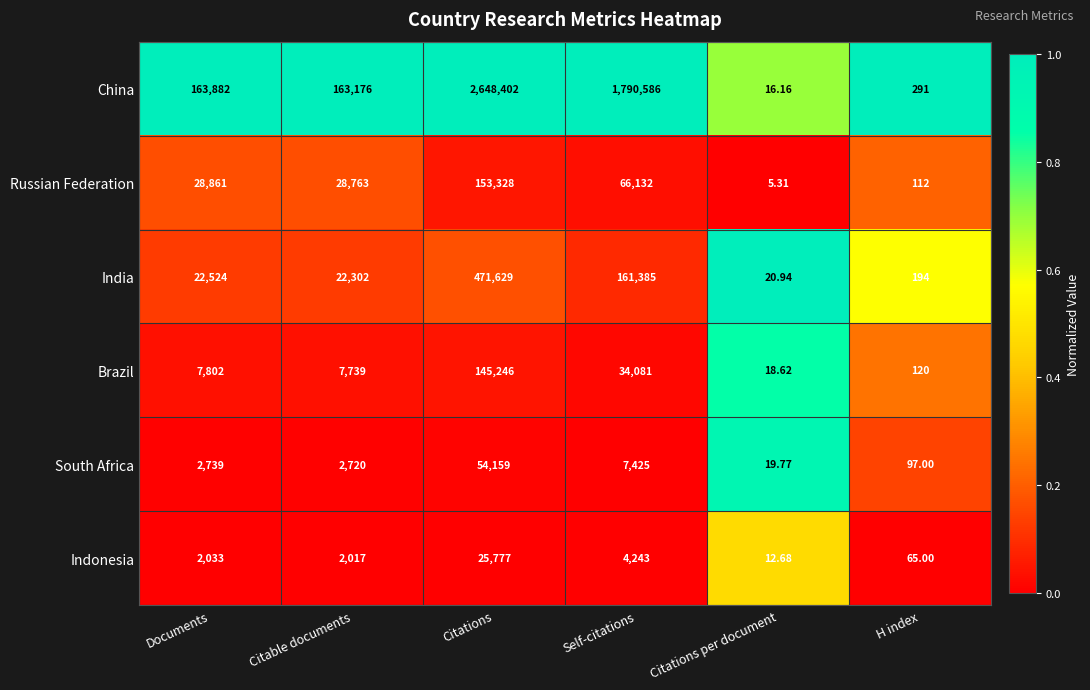

What is the spread (max minus min) of values at Self-citations?

1786343.0